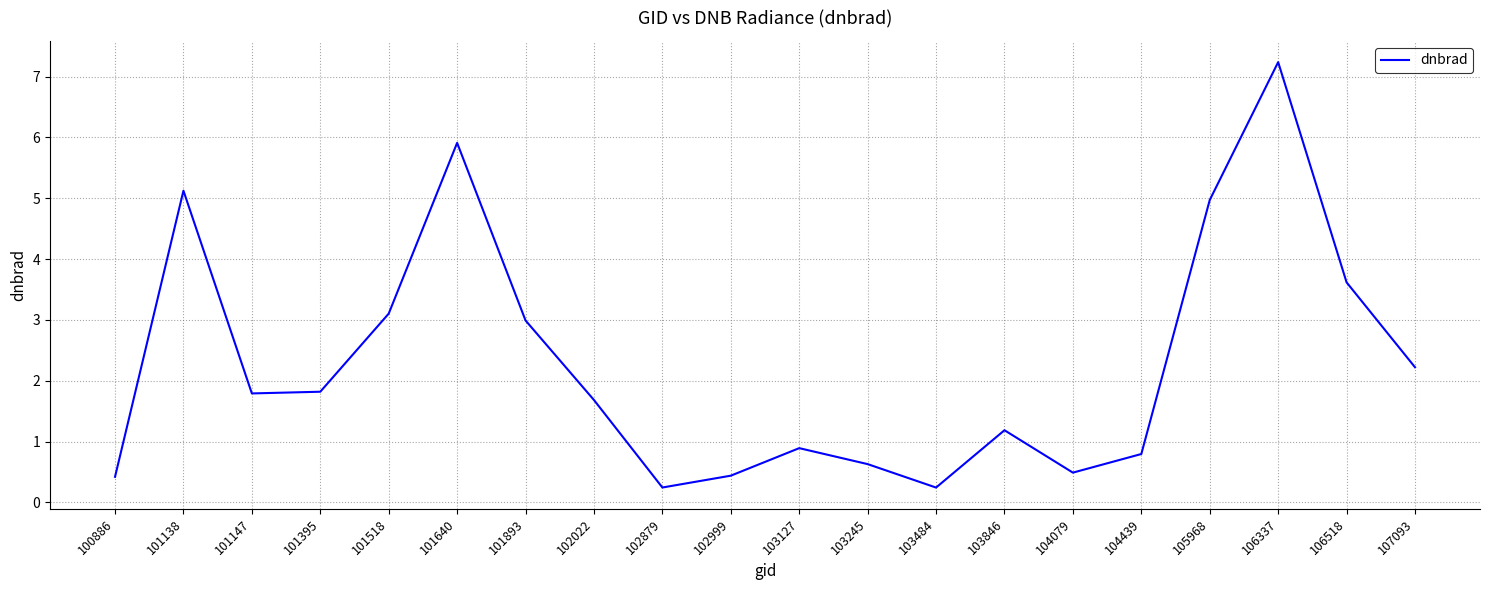

True or false: the data shows 0.6 at 101893.

False